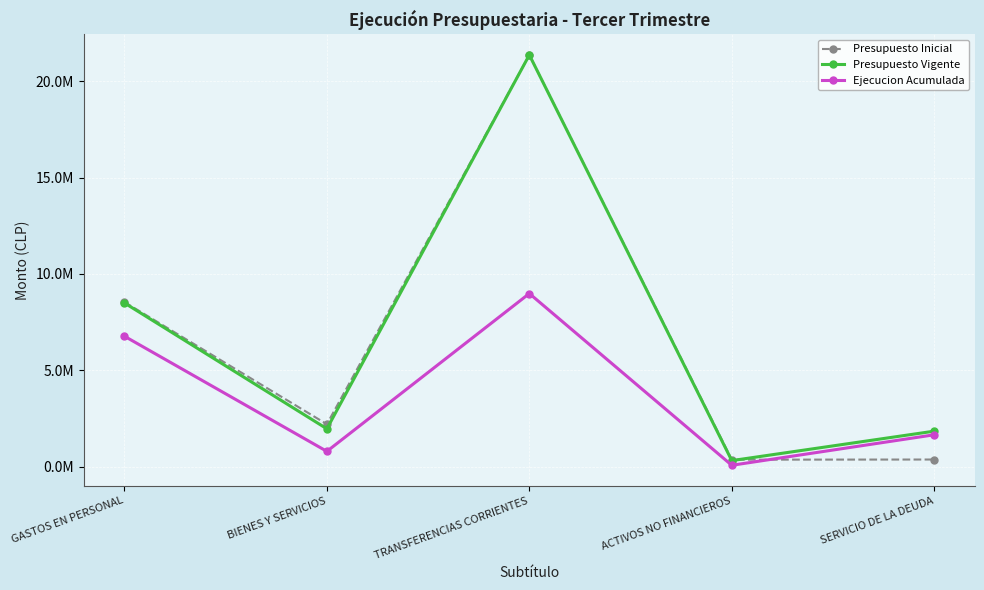

Which category has the highest value in the Presupuesto Inicial series?

TRANSFERENCIAS CORRIENTES